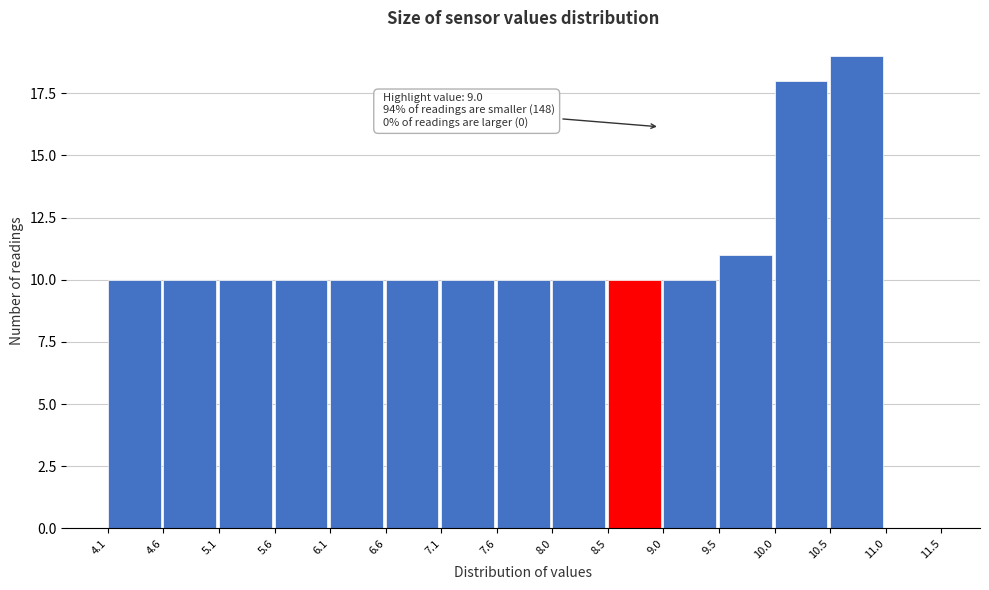

Which range on the x-axis has the tallest bar?

10.5 to 11.0